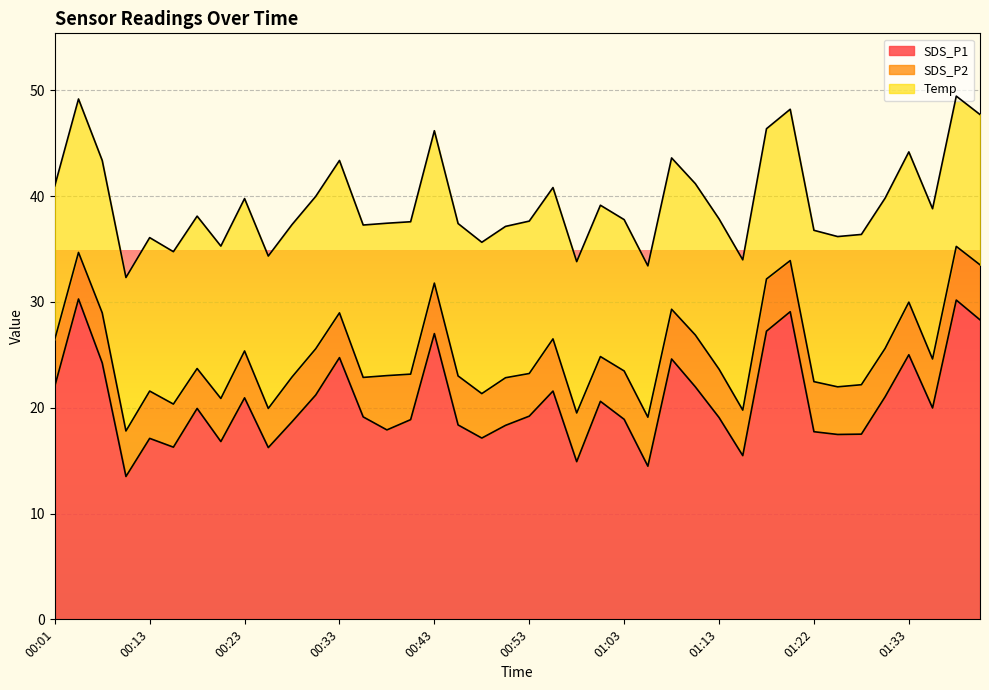

What value does the Temp series have at 01:10?

14.3